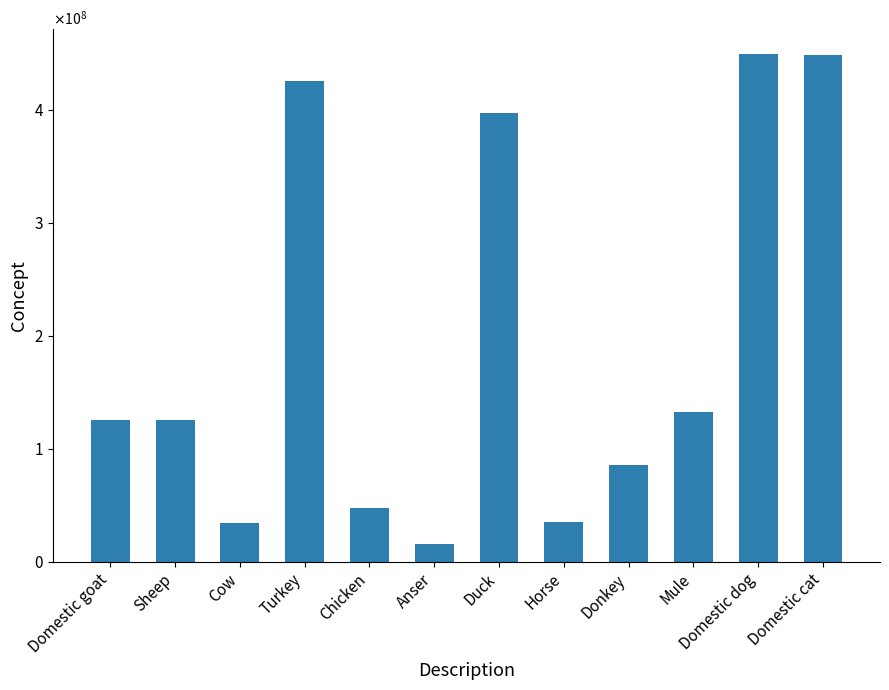

Does the chart contain any negative values?

No